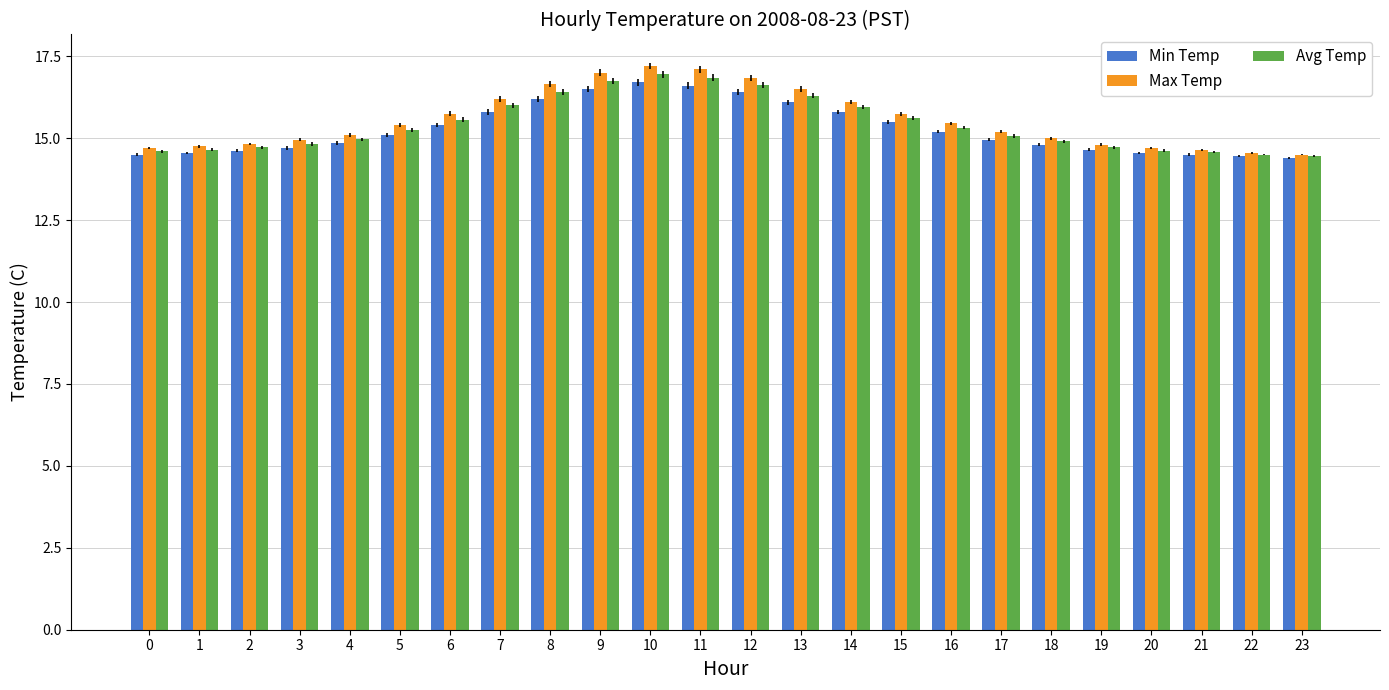

Which series has the widest spread of values?

Max Temp